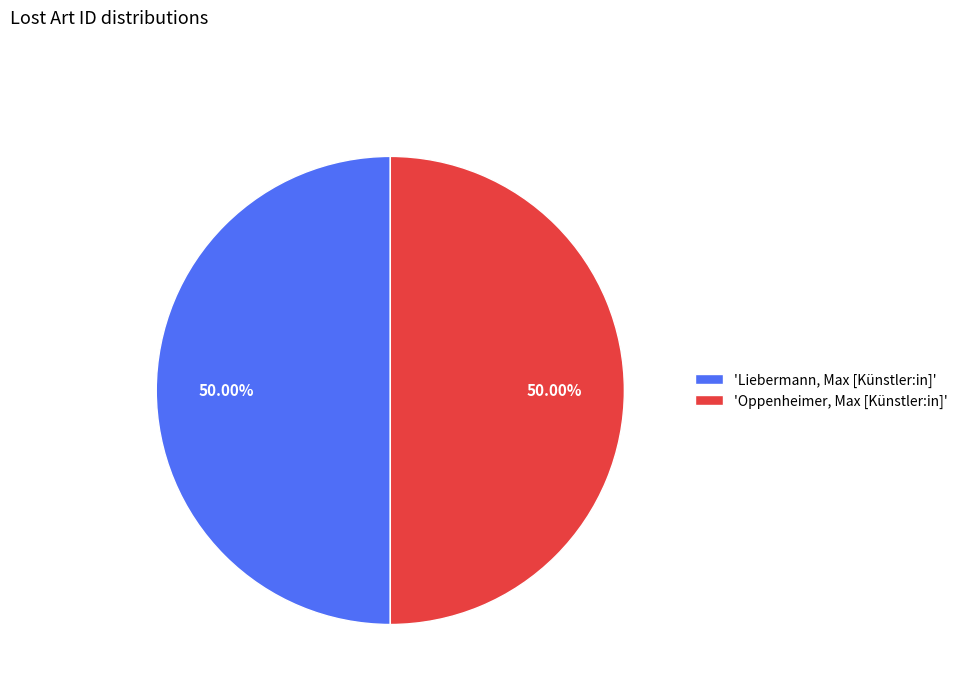

What is the ratio of the value at 'Oppenheimer, Max [Künstler:in]' to the value at 'Liebermann, Max [Künstler:in]'?

1.0